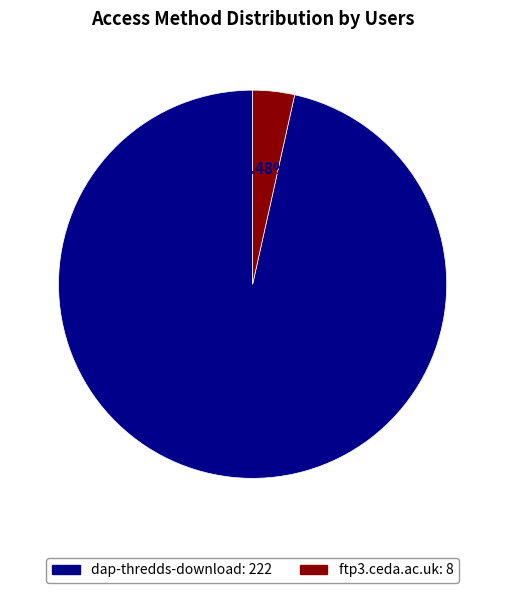

Does any single category account for the majority?

Yes